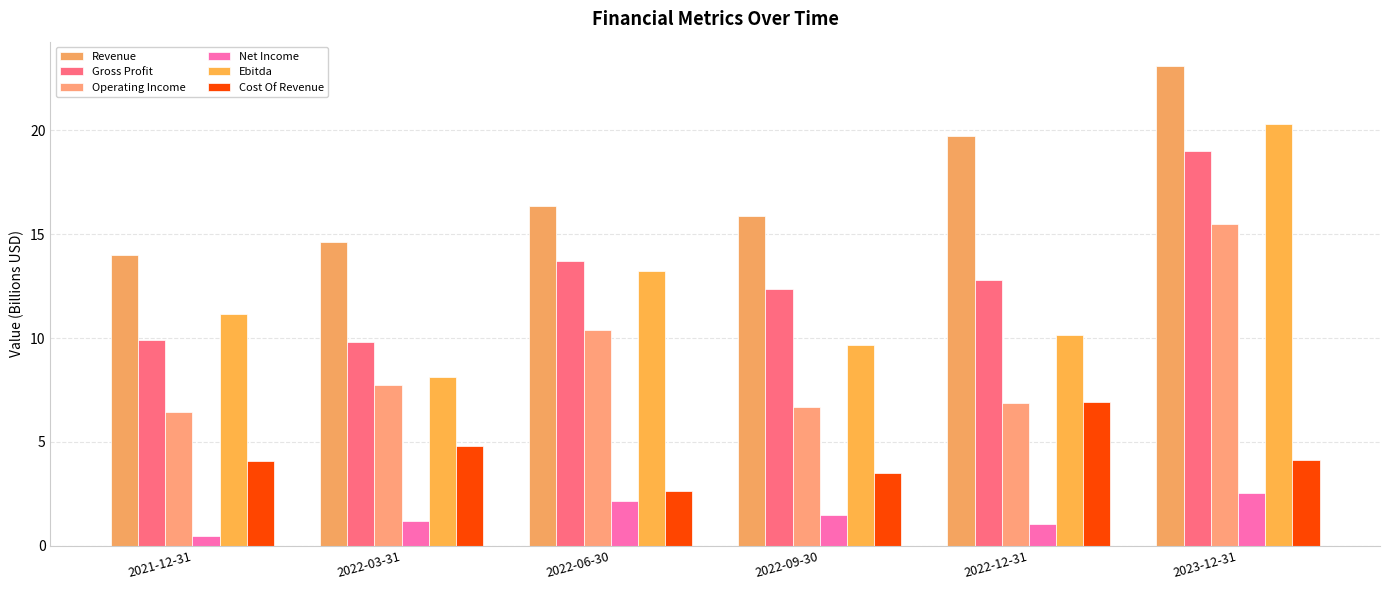

Is the value of Gross Profit at 2022-03-31 greater than the value of Ebitda at 2022-09-30?

Yes